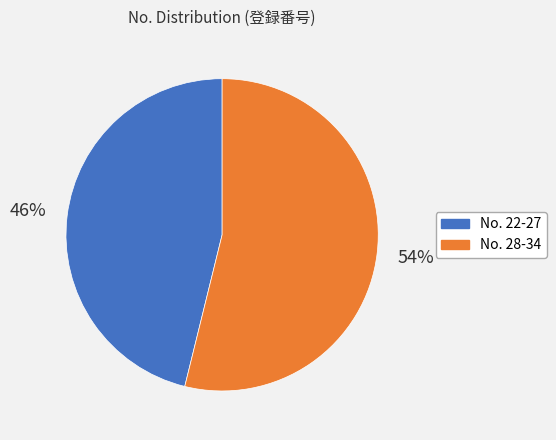

Is it true that No. 28-34 is 54% of the pie?

True